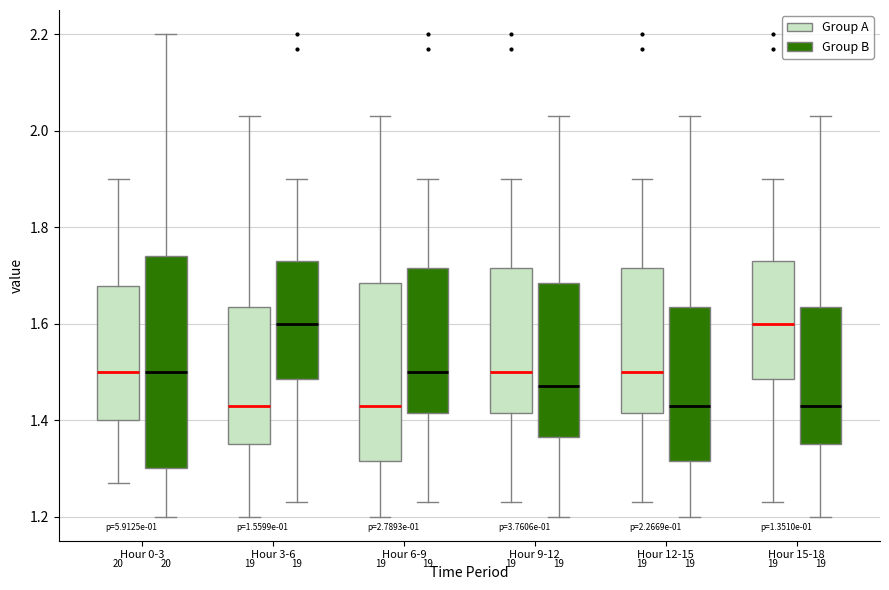

Which box is the tallest, from its lower edge to its upper edge?

Hour 0-3 (Group B)